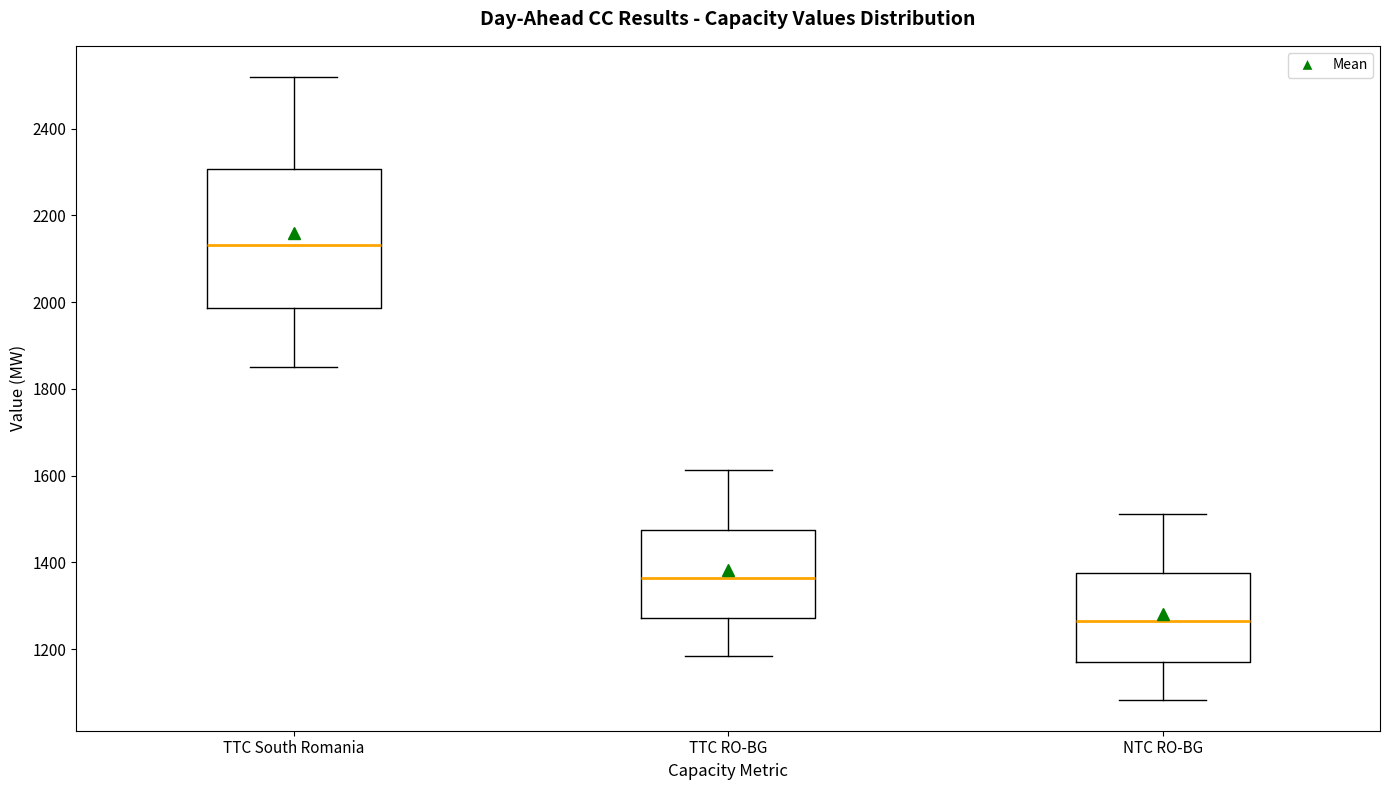

Where is the upper edge of the box for TTC RO-BG on the y-axis? The values are not printed on the chart, so give them approximately, as read against the axis.

1480